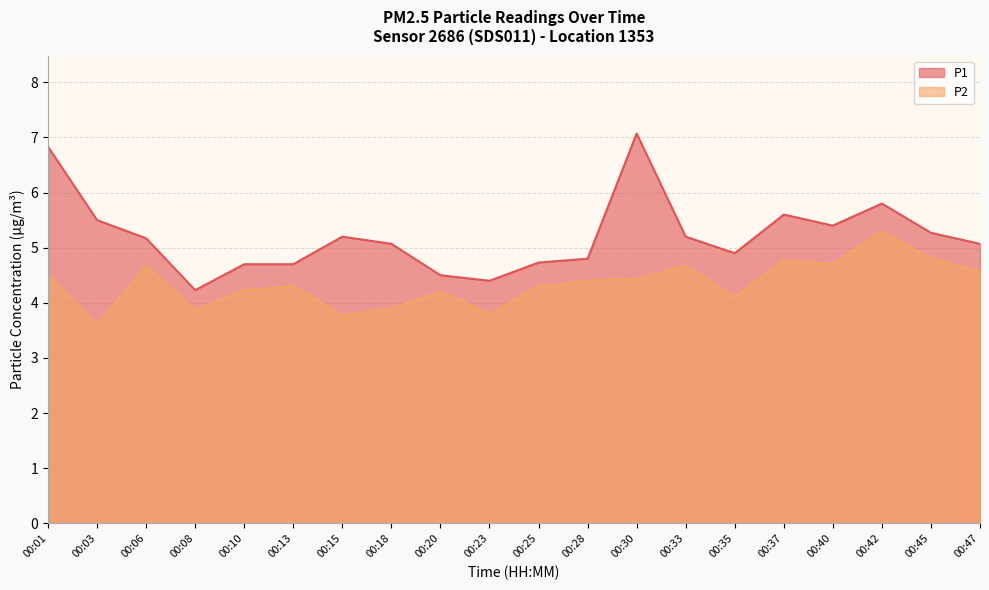

True or false: P2 and P1 cross at least once.

False